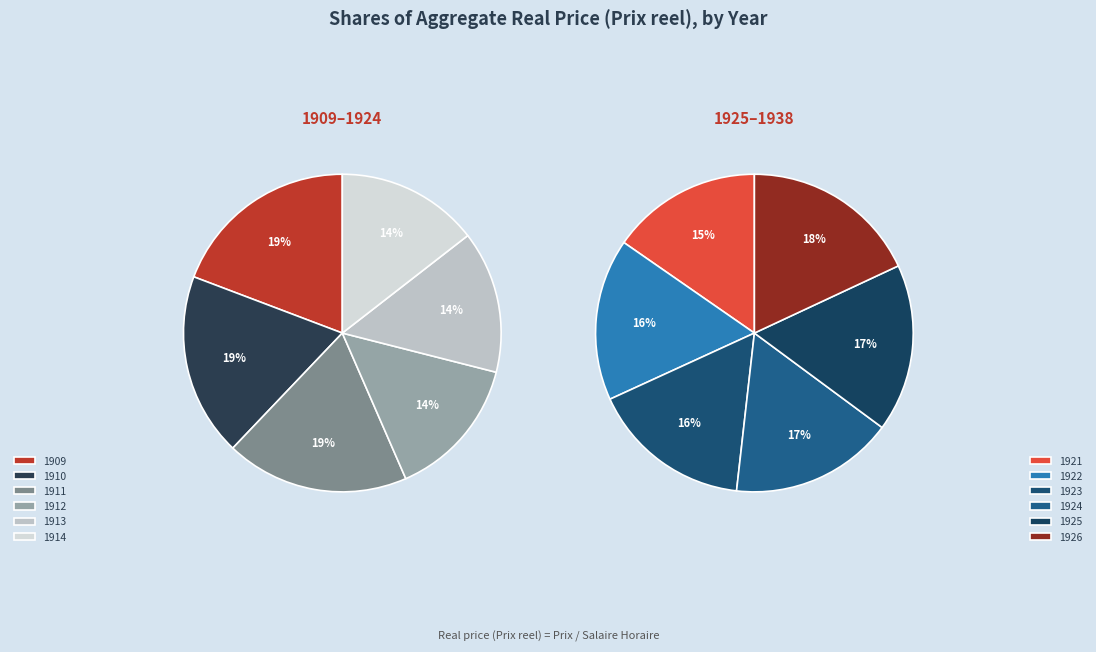

Does 1921 represent more than half of the total?

No